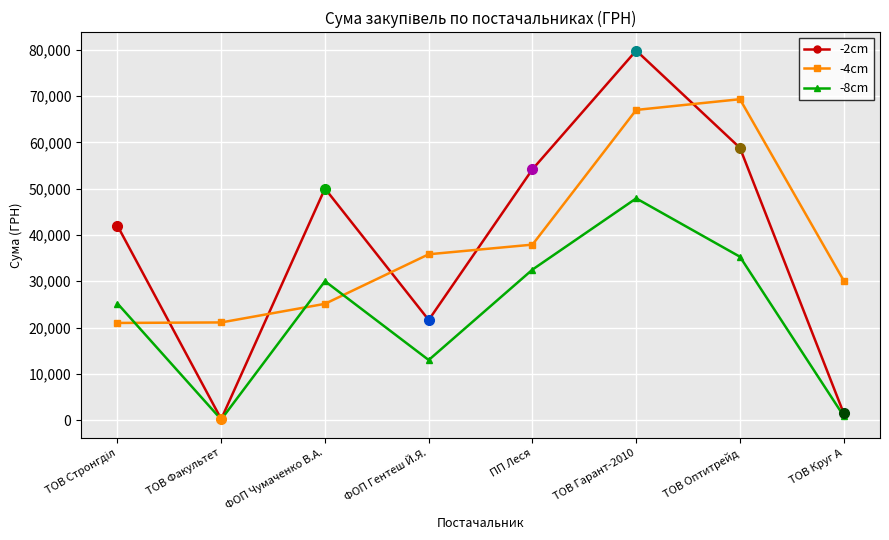

Rank the series at ПП Леся from lowest to highest value.

-8cm, -4cm, -2cm